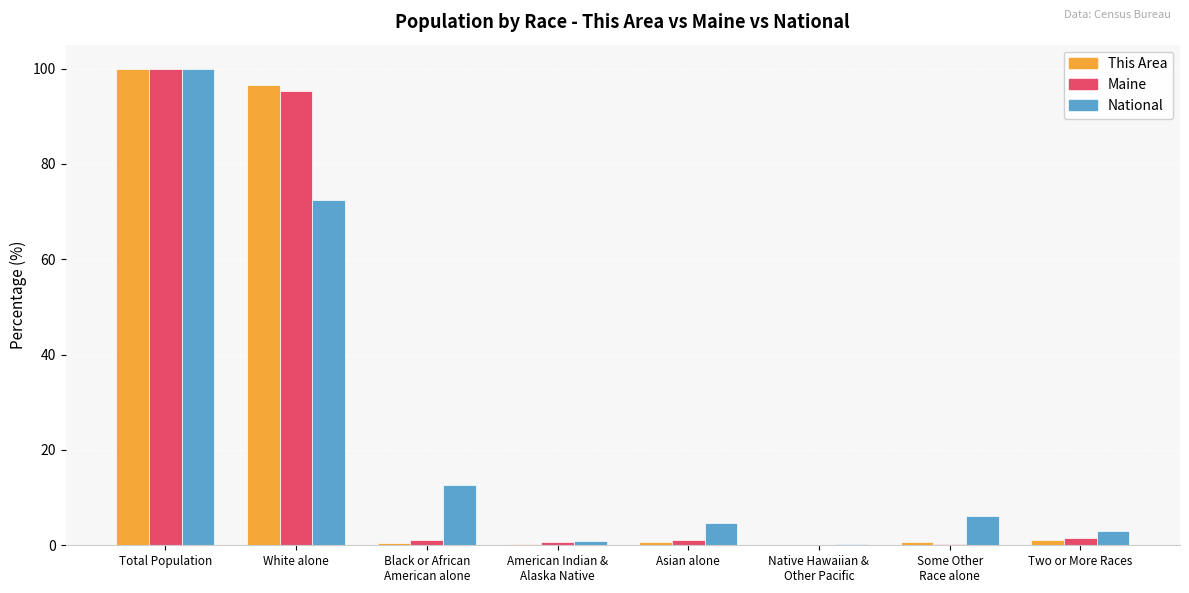

How many groups of bars are there?

8